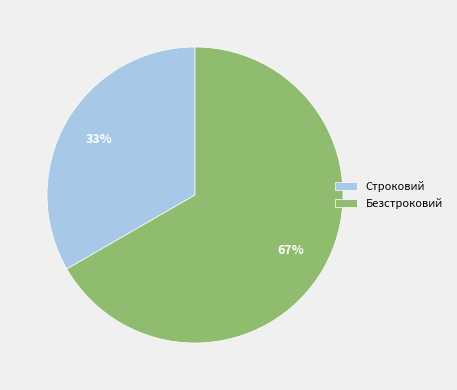

What is the smallest slice in the pie chart?

Строковий